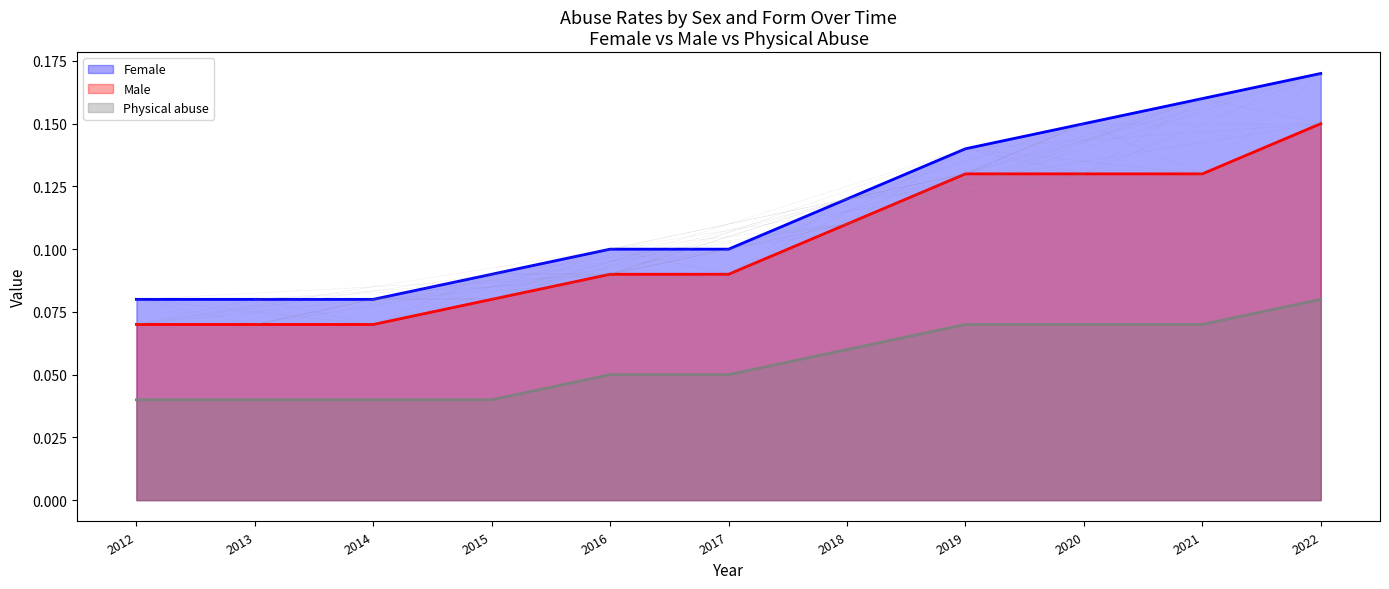

Which has a higher value, 2022 or 2014?

2022